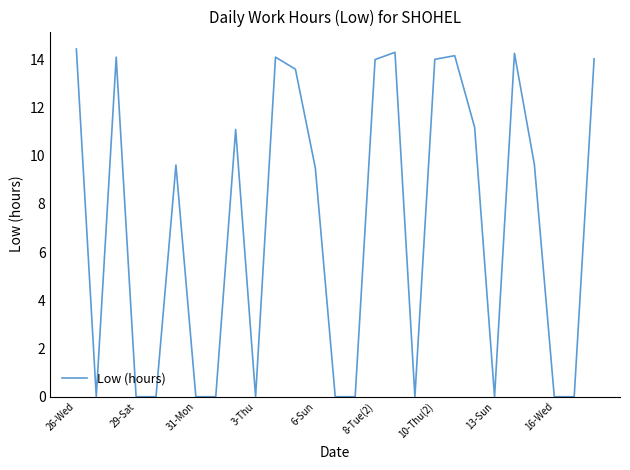

How many lines are shown in the chart?

1